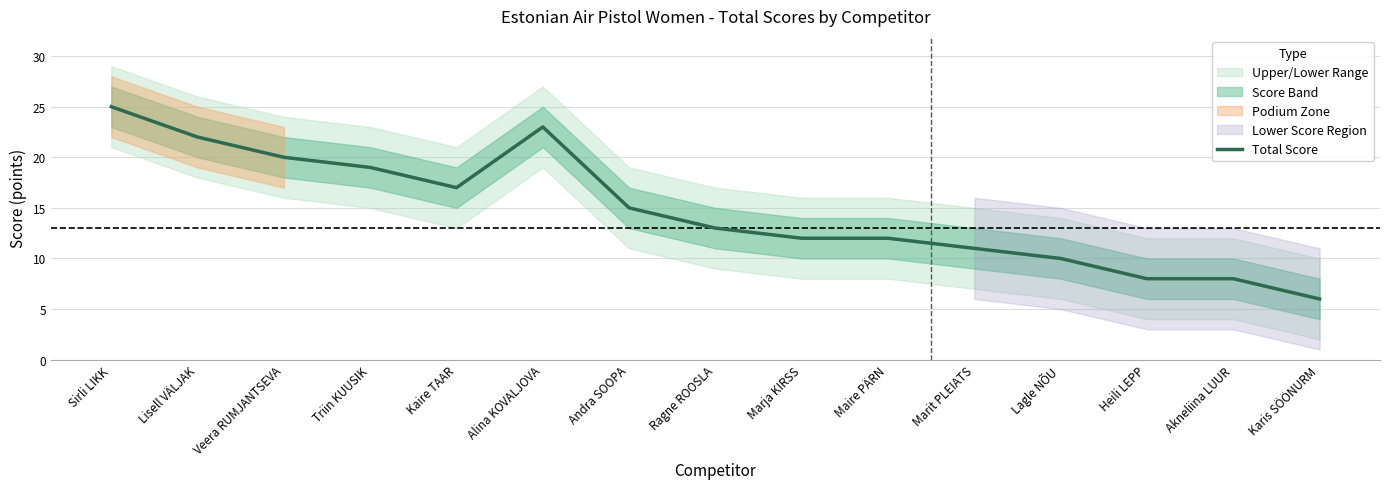

At which category does the data reach its first local valley?

Kaire TAAR